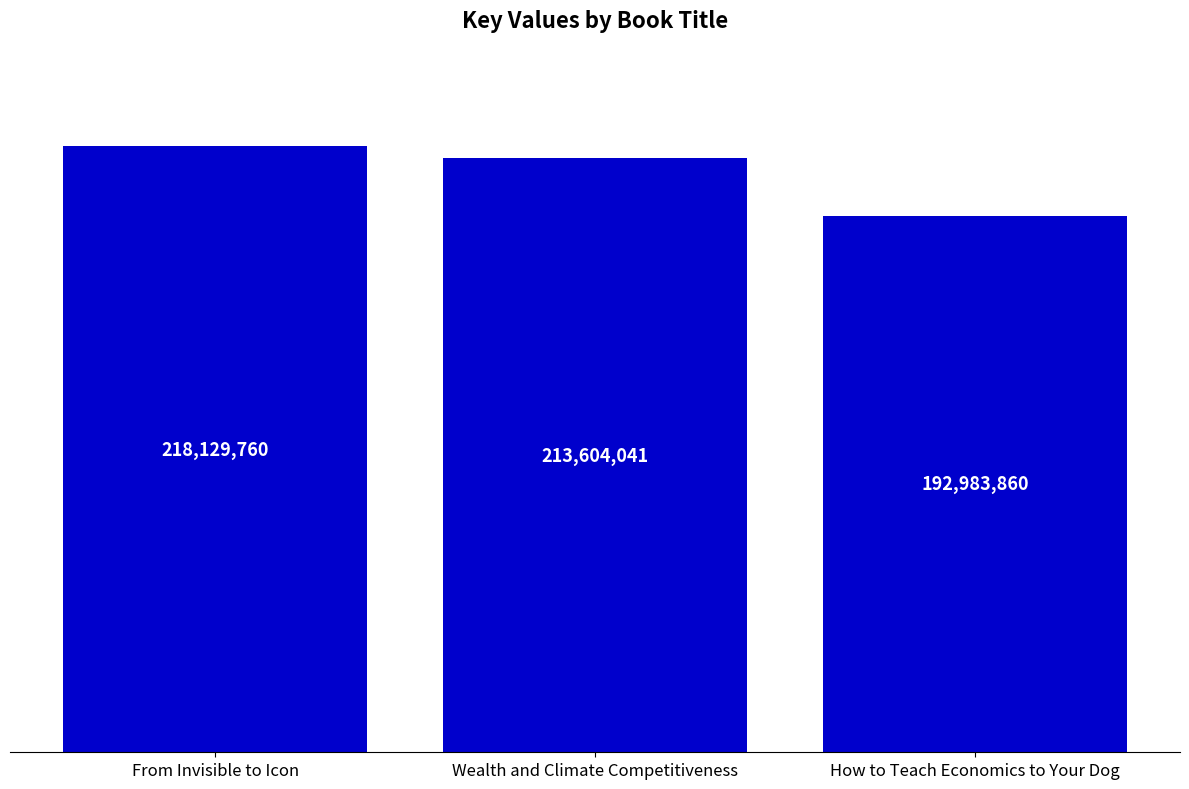

Is it true that the value at From Invisible to Icon is 136907110?

False